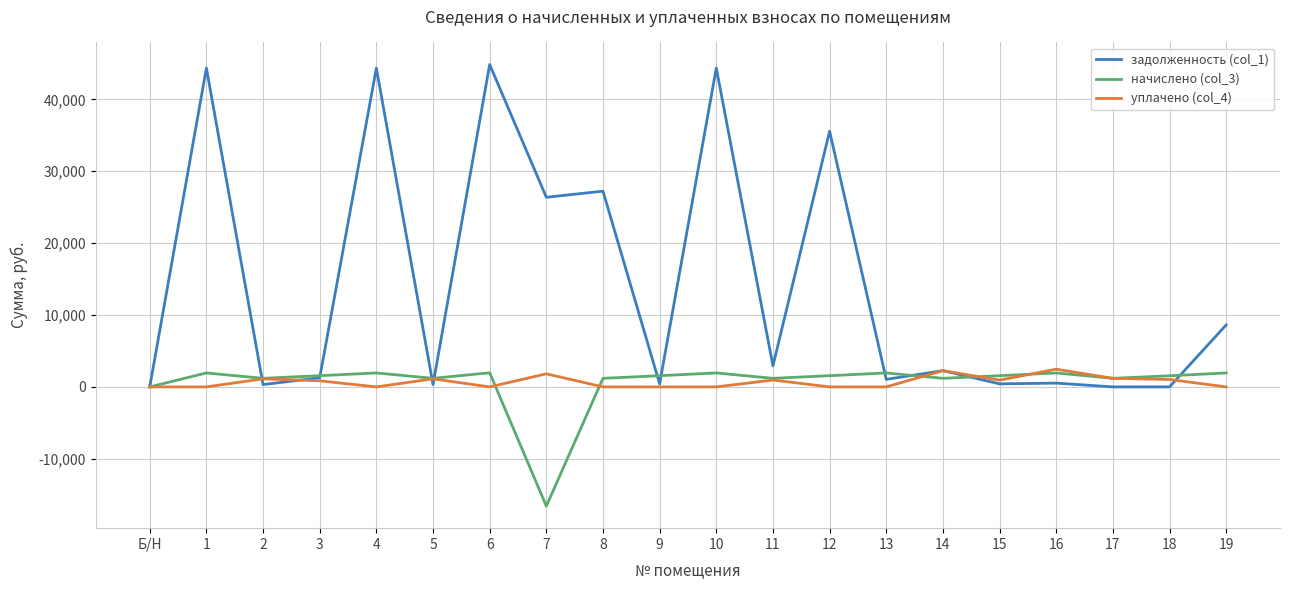

Is the value of уплачено (col_4) at 16 greater than the value of начислено (col_3) at 7?

Yes